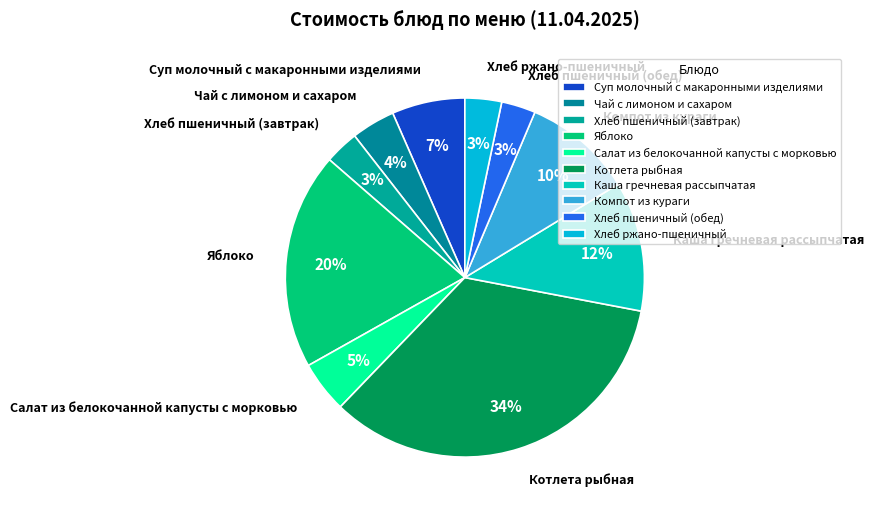

To the nearest percent, what is the combined percentage of Салат из белокочанной капусты с морковью and Компот из кураги?

15%